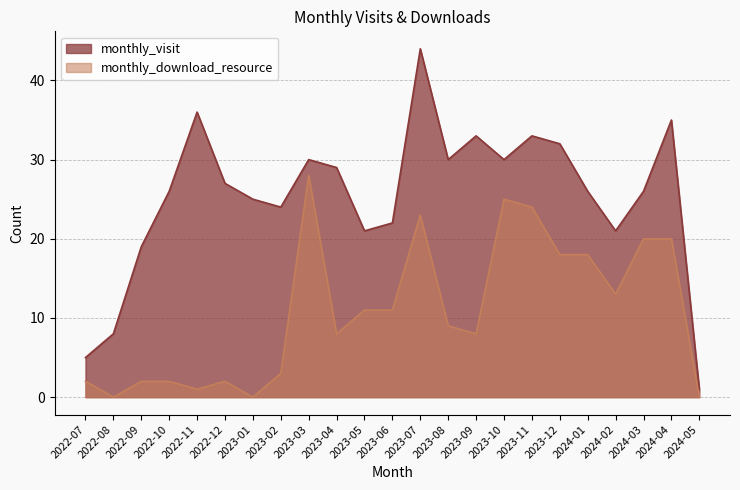

What is the label of the 21st point from the left?

2024-03